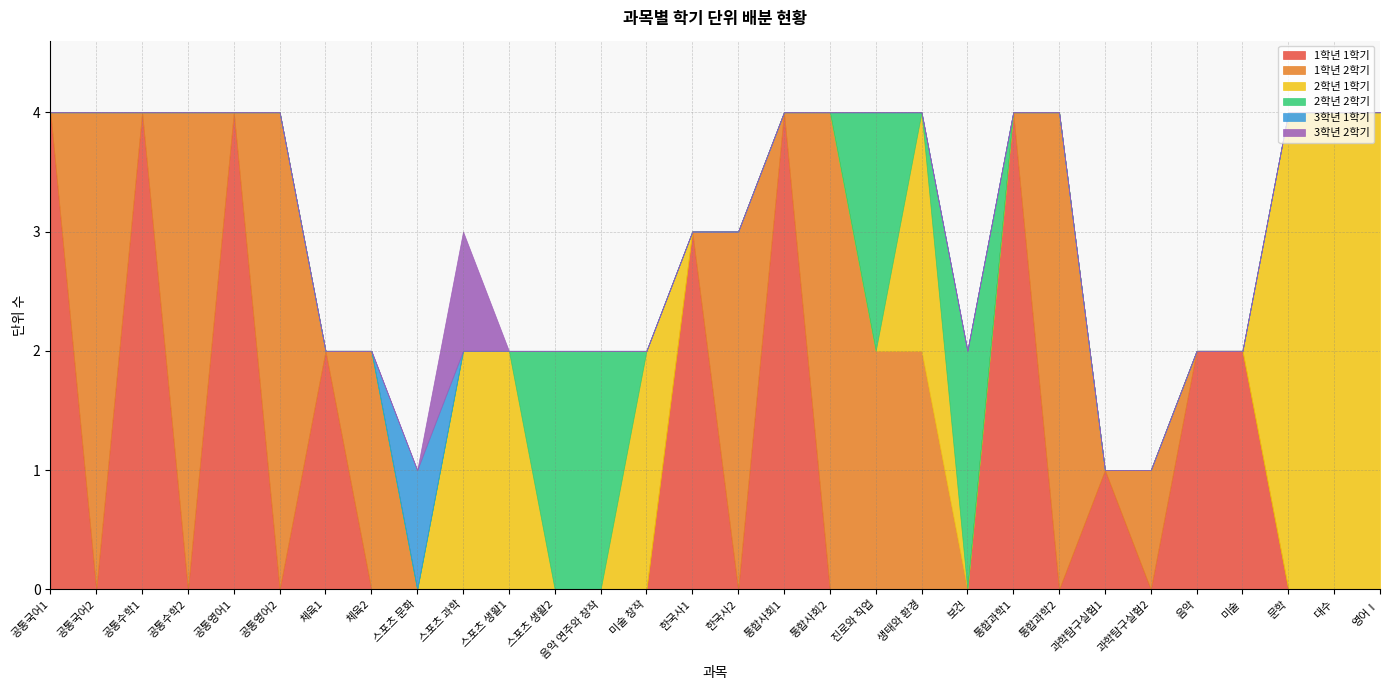

Reading left to right, what are all the values shown in this chart?

1학년 1학기: 공통국어1=4	공통국어2=0	공통수학1=4	공통수학2=0	공통영어1=4	공통영어2=0	체육1=2	체육2=0	스포츠 문화=0	스포츠 과학=0	스포츠 생활1=0	스포츠 생활2=0	음악 연주와 창작=0	미술 창작=0	한국사1=3	한국사2=0	통합사회1=4	통합사회2=0	진로와 직업=0	생태와 환경=0	보건=0	통합과학1=4	통합과학2=0	과학탐구실험1=1	과학탐구실험2=0	음악=2	미술=2	문학=0	대수=0	영어Ⅰ=0
1학년 2학기: 공통국어1=0	공통국어2=4	공통수학1=0	공통수학2=4	공통영어1=0	공통영어2=4	체육1=0	체육2=2	스포츠 문화=0	스포츠 과학=0	스포츠 생활1=0	스포츠 생활2=0	음악 연주와 창작=0	미술 창작=0	한국사1=0	한국사2=3	통합사회1=0	통합사회2=4	진로와 직업=2	생태와 환경=2	보건=0	통합과학1=0	통합과학2=4	과학탐구실험1=0	과학탐구실험2=1	음악=0	미술=0	문학=0	대수=0	영어Ⅰ=0
2학년 1학기: 공통국어1=0	공통국어2=0	공통수학1=0	공통수학2=0	공통영어1=0	공통영어2=0	체육1=0	체육2=0	스포츠 문화=0	스포츠 과학=2	스포츠 생활1=2	스포츠 생활2=0	음악 연주와 창작=0	미술 창작=2	한국사1=0	한국사2=0	통합사회1=0	통합사회2=0	진로와 직업=0	생태와 환경=2	보건=0	통합과학1=0	통합과학2=0	과학탐구실험1=0	과학탐구실험2=0	음악=0	미술=0	문학=4	대수=4	영어Ⅰ=4
2학년 2학기: 공통국어1=0	공통국어2=0	공통수학1=0	공통수학2=0	공통영어1=0	공통영어2=0	체육1=0	체육2=0	스포츠 문화=0	스포츠 과학=0	스포츠 생활1=0	스포츠 생활2=2	음악 연주와 창작=2	미술 창작=0	한국사1=0	한국사2=0	통합사회1=0	통합사회2=0	진로와 직업=2	생태와 환경=0	보건=2	통합과학1=0	통합과학2=0	과학탐구실험1=0	과학탐구실험2=0	음악=0	미술=0	문학=0	대수=0	영어Ⅰ=0
3학년 1학기: 공통국어1=0	공통국어2=0	공통수학1=0	공통수학2=0	공통영어1=0	공통영어2=0	체육1=0	체육2=0	스포츠 문화=1	스포츠 과학=0	스포츠 생활1=0	스포츠 생활2=0	음악 연주와 창작=0	미술 창작=0	한국사1=0	한국사2=0	통합사회1=0	통합사회2=0	진로와 직업=0	생태와 환경=0	보건=0	통합과학1=0	통합과학2=0	과학탐구실험1=0	과학탐구실험2=0	음악=0	미술=0	문학=0	대수=0	영어Ⅰ=0
3학년 2학기: 공통국어1=0	공통국어2=0	공통수학1=0	공통수학2=0	공통영어1=0	공통영어2=0	체육1=0	체육2=0	스포츠 문화=0	스포츠 과학=1	스포츠 생활1=0	스포츠 생활2=0	음악 연주와 창작=0	미술 창작=0	한국사1=0	한국사2=0	통합사회1=0	통합사회2=0	진로와 직업=0	생태와 환경=0	보건=0	통합과학1=0	통합과학2=0	과학탐구실험1=0	과학탐구실험2=0	음악=0	미술=0	문학=0	대수=0	영어Ⅰ=0